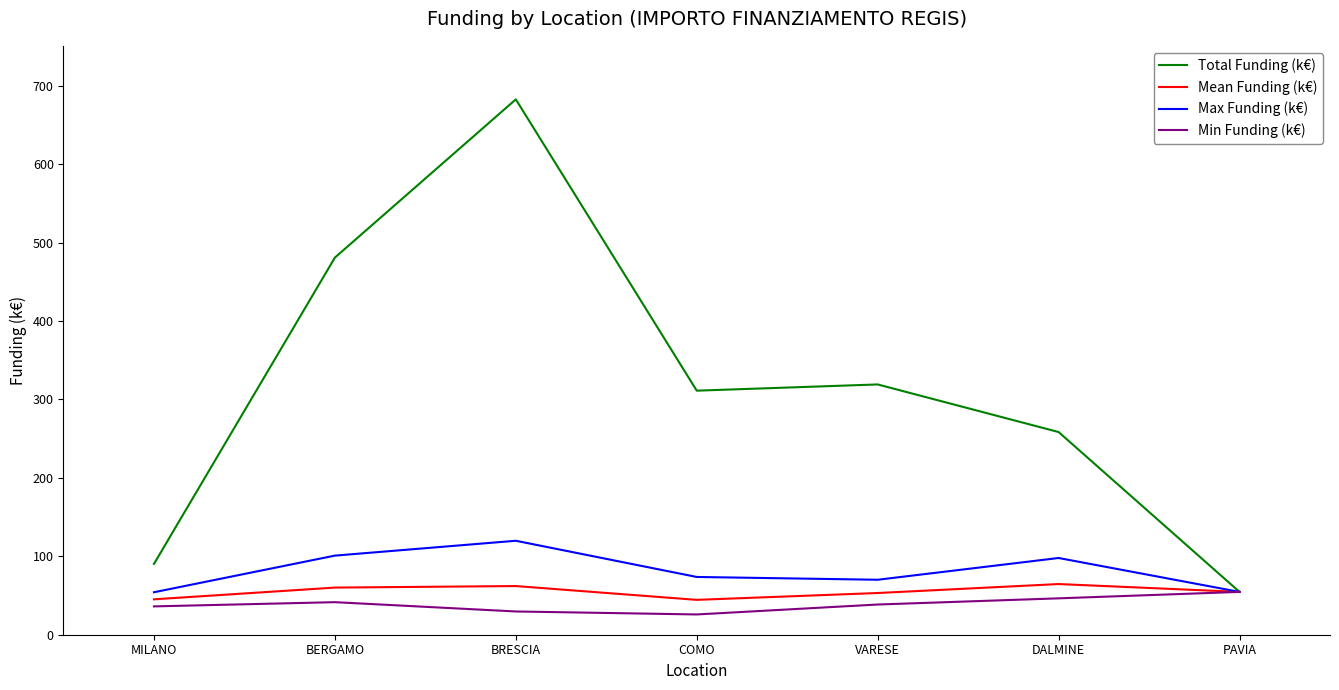

The Max Funding (k€) series shows 97.8 at DALMINE. True or false?

True